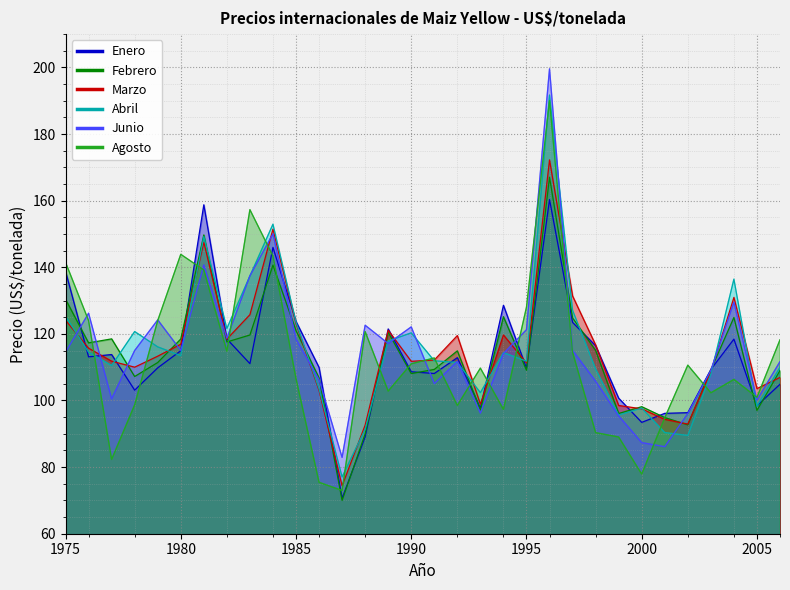

True or false: Febrero has a value of 130.4 at 1975.

True